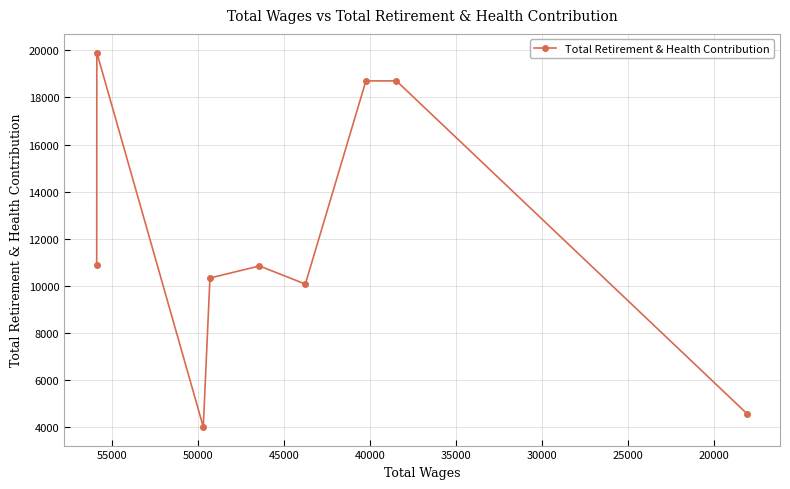

How many data points are less than 10847?

4